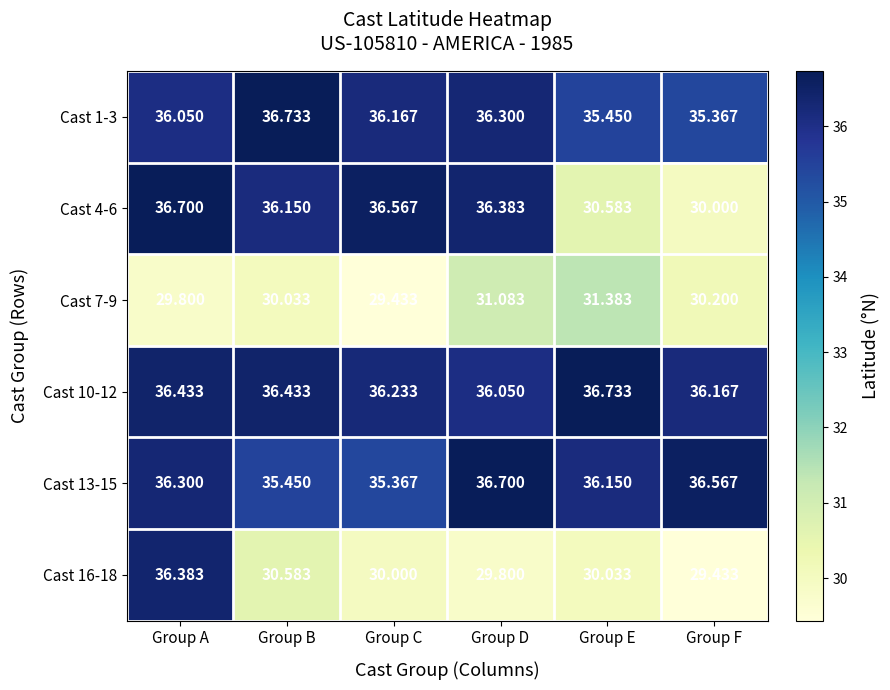

Where is Cast 10-12 nearest to the value 36?

Group D